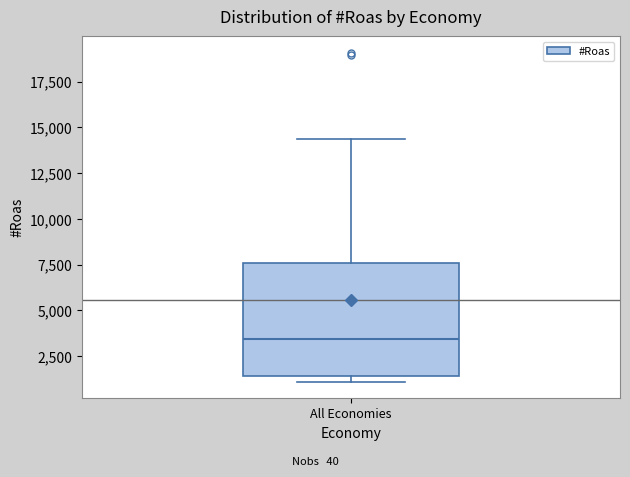

Transcribe this box plot: give where the median line is, the range the box spans, and where the two whiskers end, as read against the y-axis. The values are not printed on the chart, so give them approximately, as read against the axis.

median 3500, box 1500 to 7500, whiskers 1000 to 14500